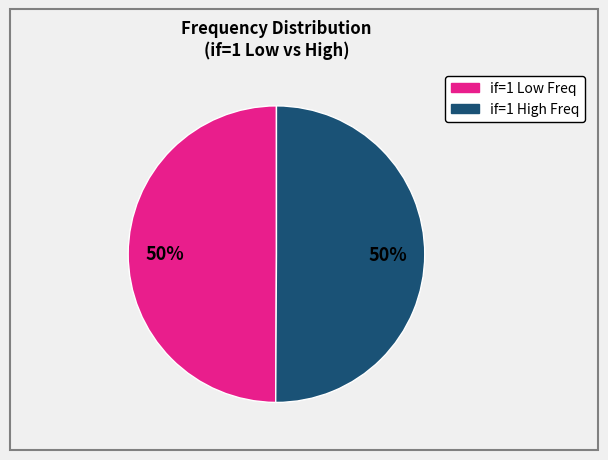

To the nearest percent, what is the average slice percentage?

50%